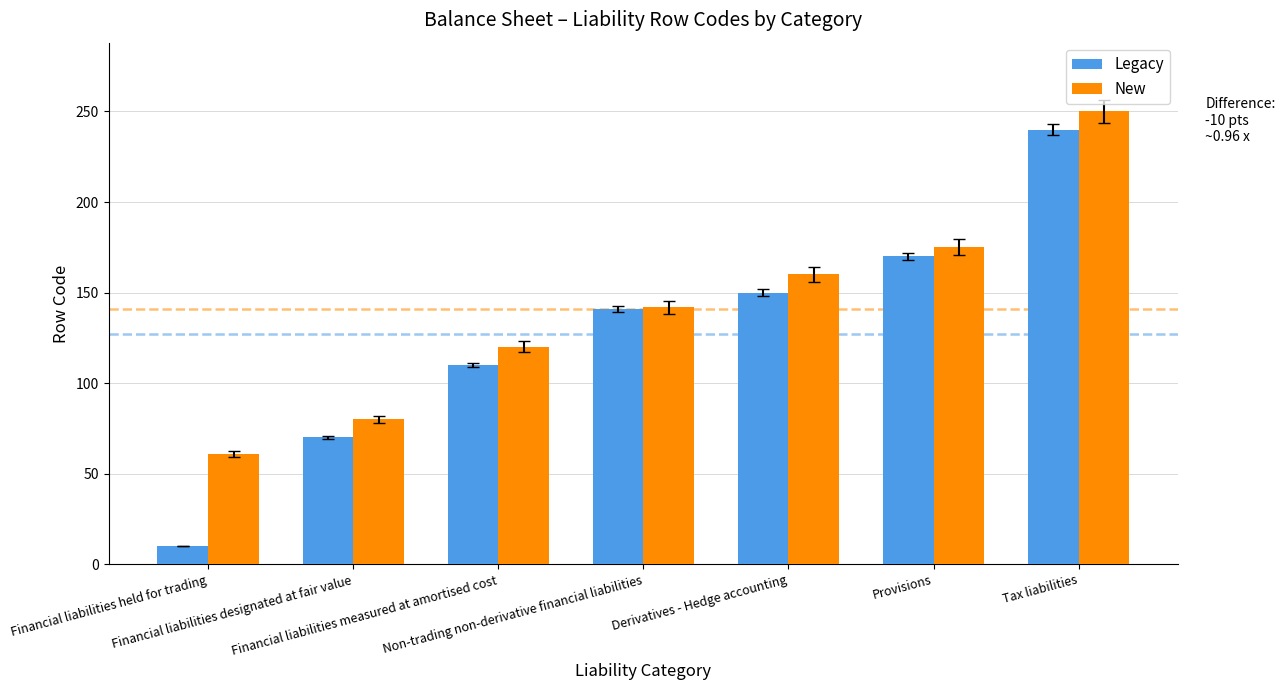

What is the spread (max minus min) of values at Non-trading non-derivative financial liabilities?

1